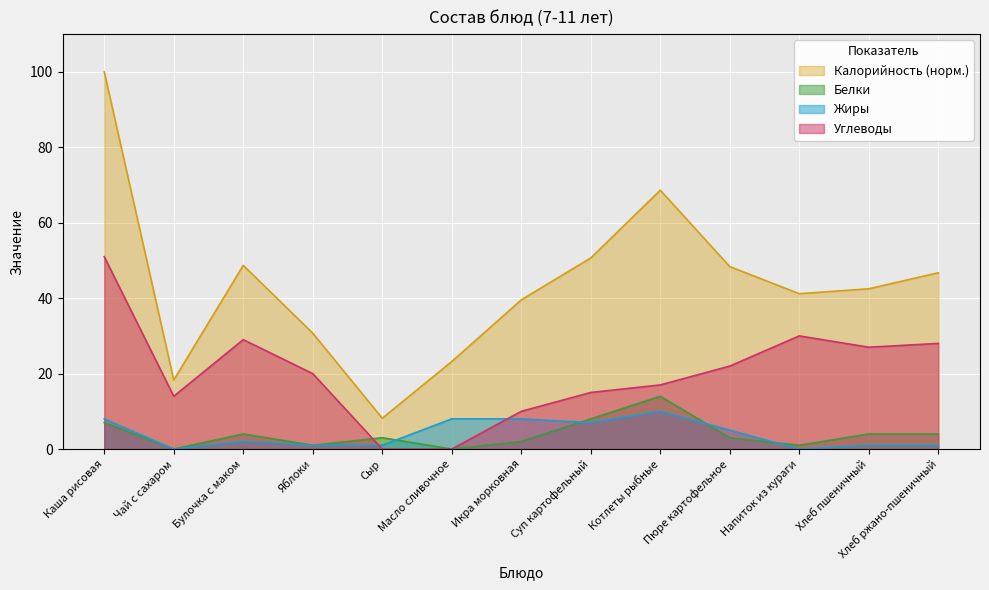

What is the sum of the Углеводы values at Хлеб ржано-пшеничный and Булочка с маком?

57.0